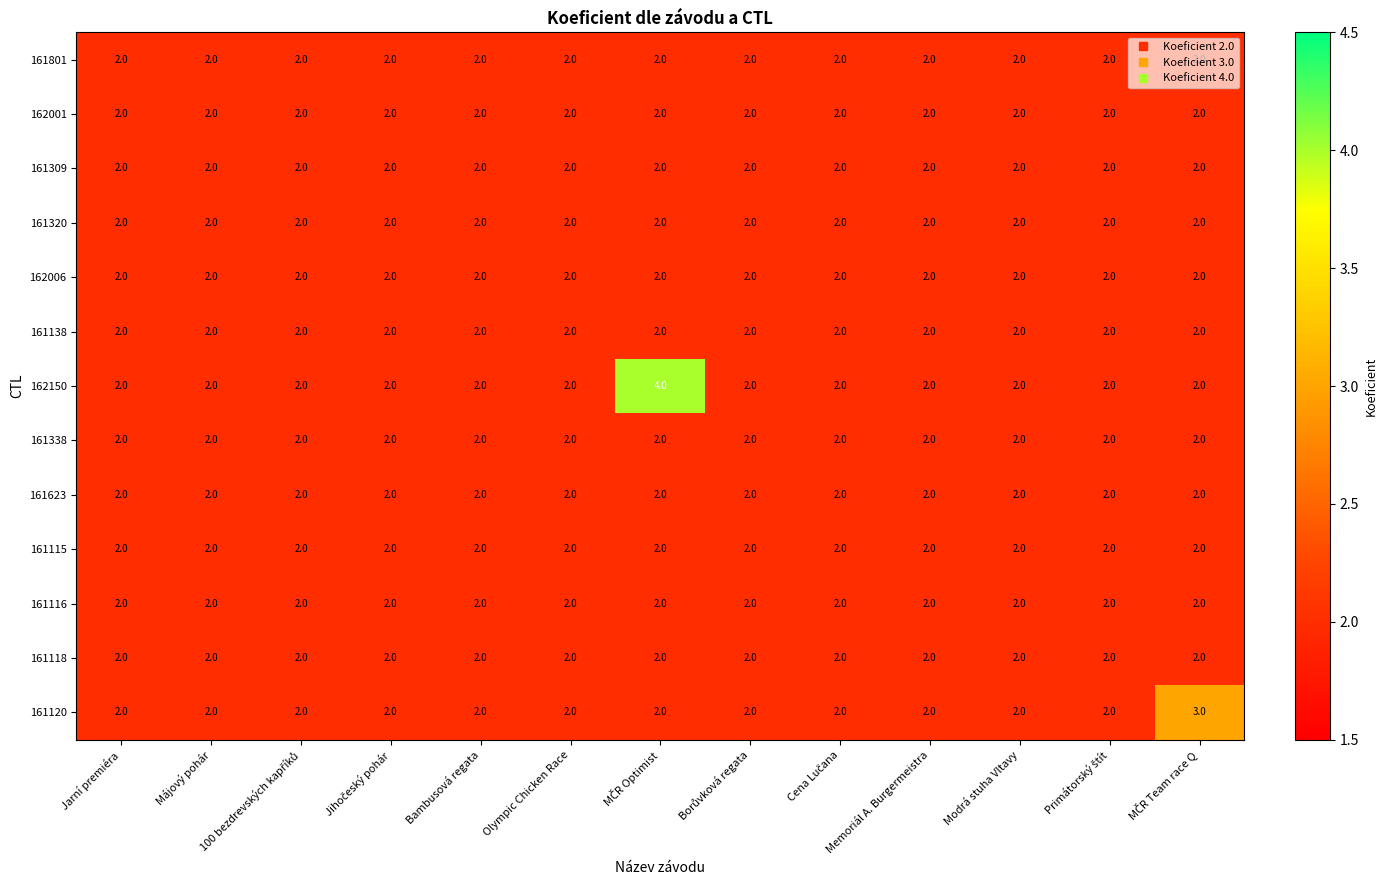

What is the minimum value shown in the chart?

2